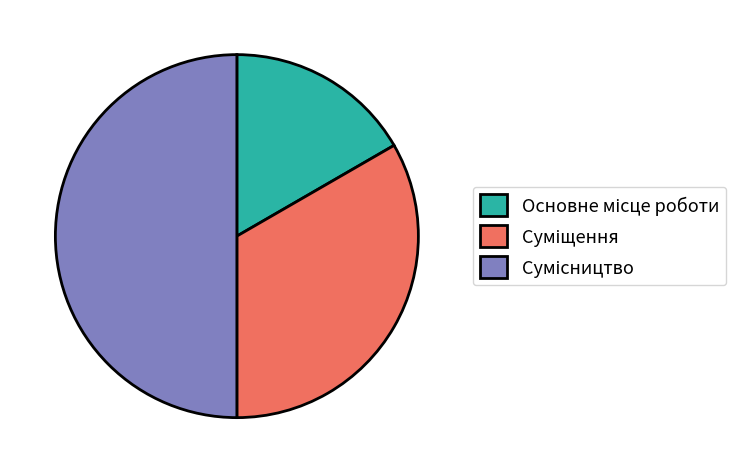

What percentage is the Основне місце роботи slice, to the nearest percent?

17%